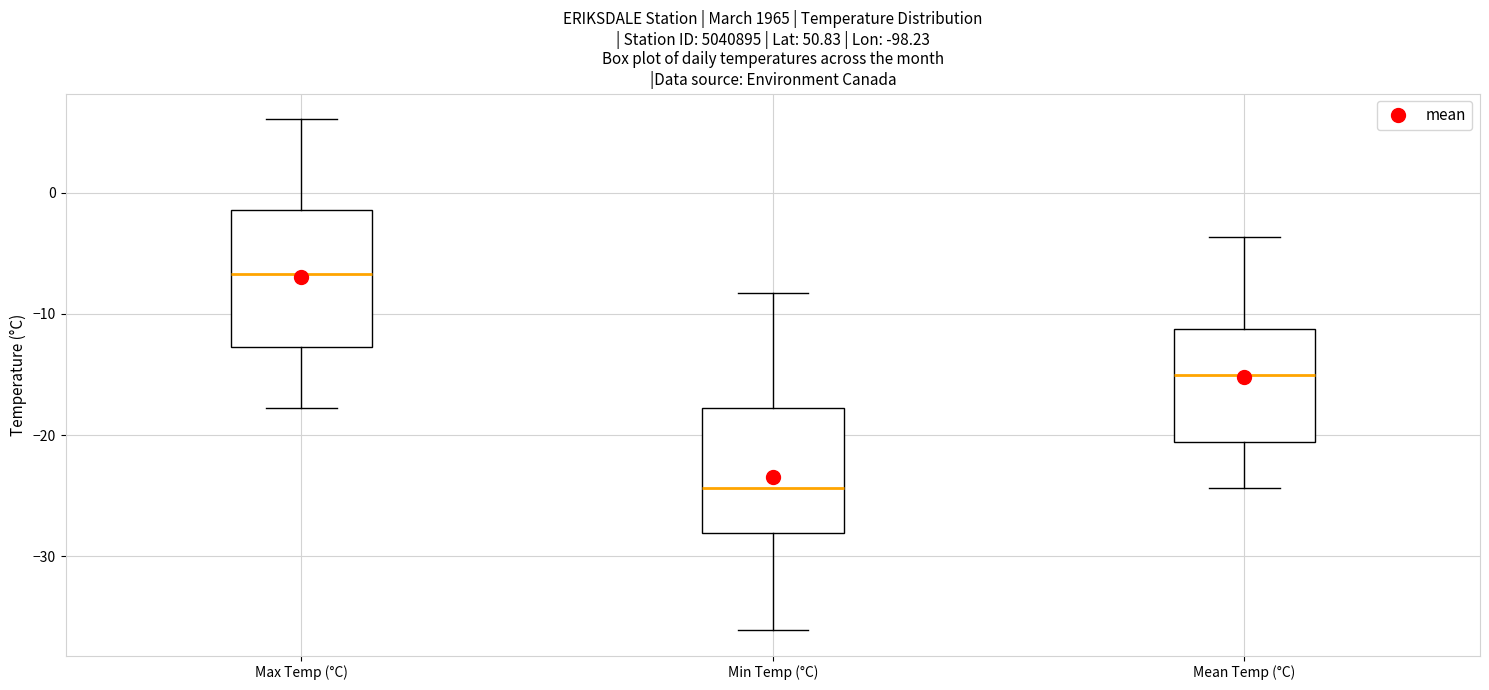

Reading left to right, transcribe this box plot: for each box, give where its median line is, the range the box spans, and where its two whiskers end, as read against the y-axis. The values are not printed on the chart, so give them approximately, as read against the axis.

Max Temp (°C): median -7, box -13 to -1, whiskers -18 to 6
Min Temp (°C): median -24, box -28 to -18, whiskers -36 to -8
Mean Temp (°C): median -15, box -21 to -11, whiskers -24 to -4